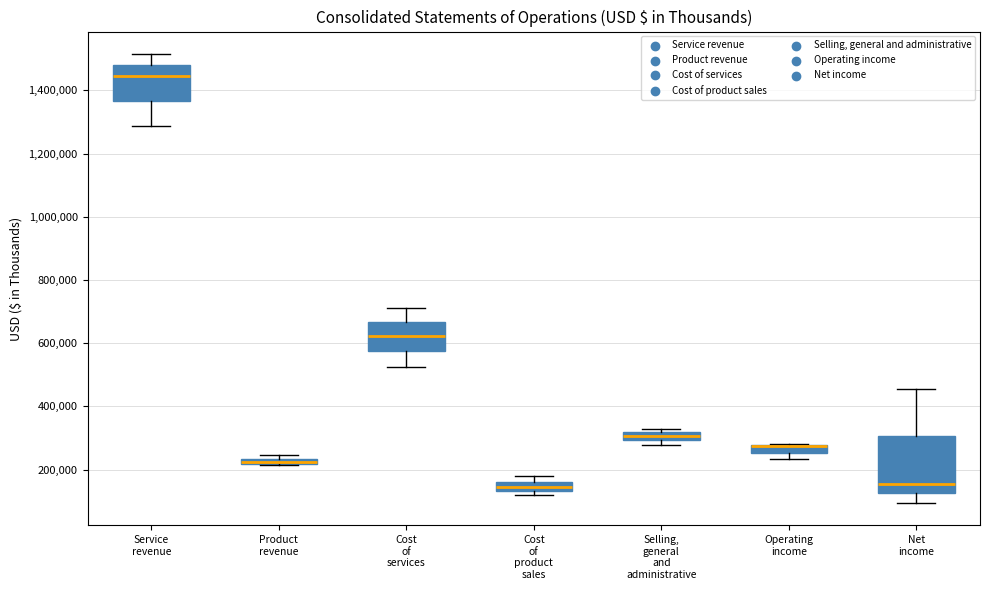

Which box is the tallest, from its lower edge to its upper edge?

Net income